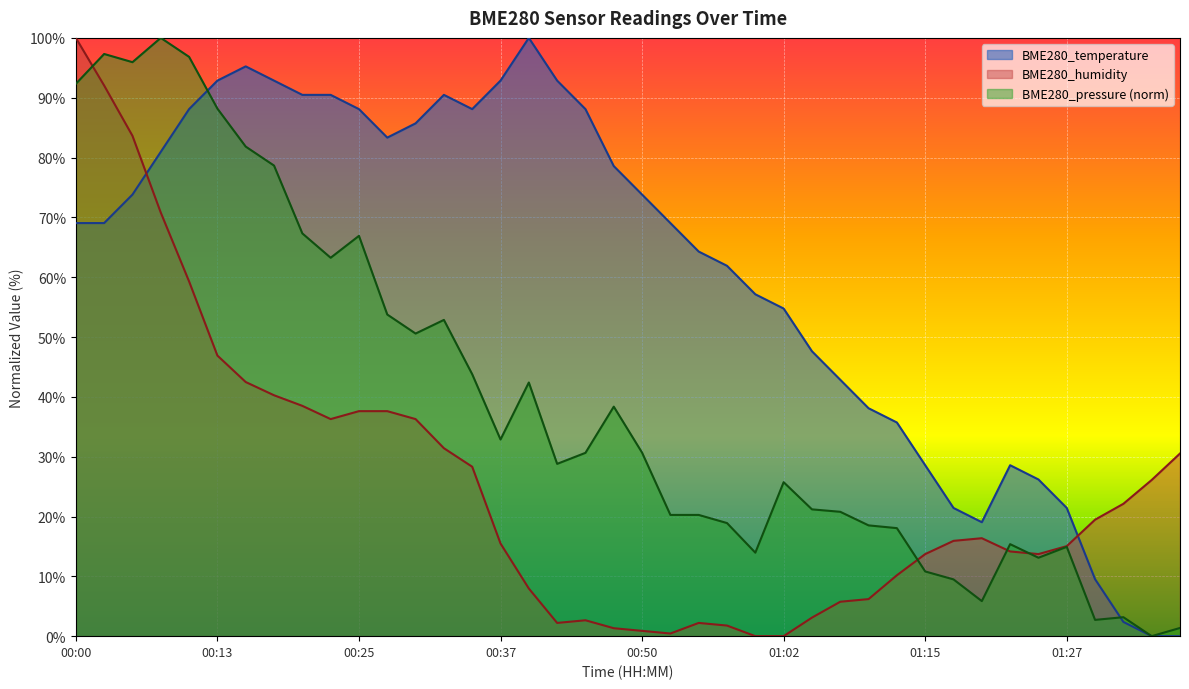

Between 01:15 and 00:35, which is larger?

00:35